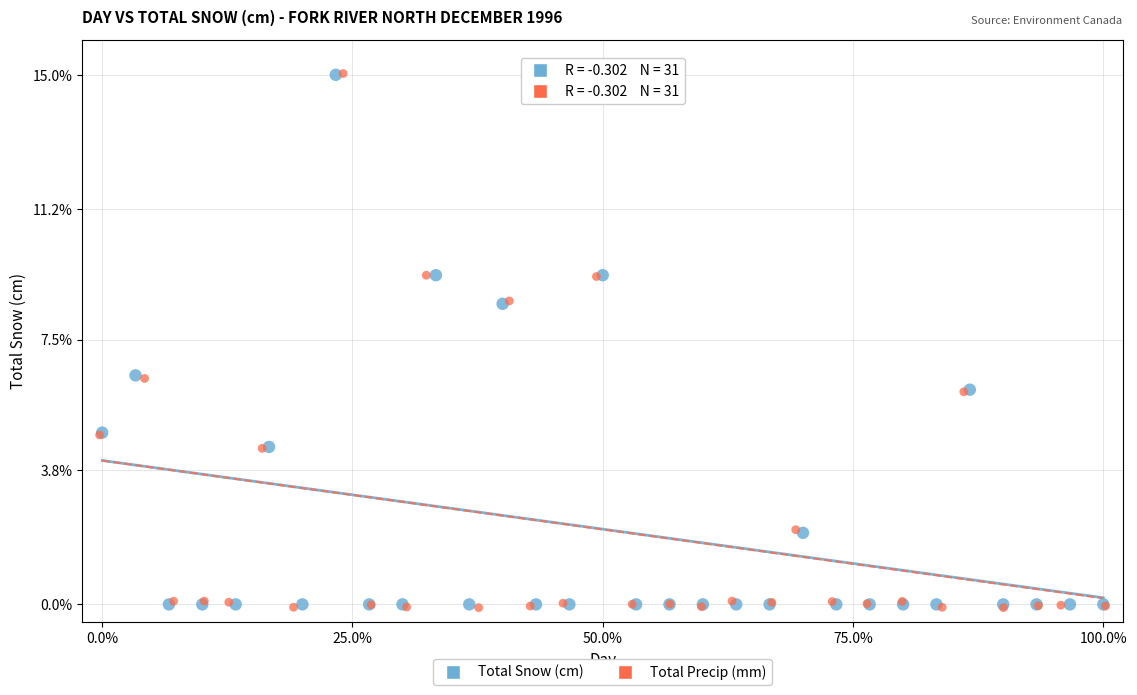

Which series has the largest Y range (max minus min)?

Total Precip (mm)